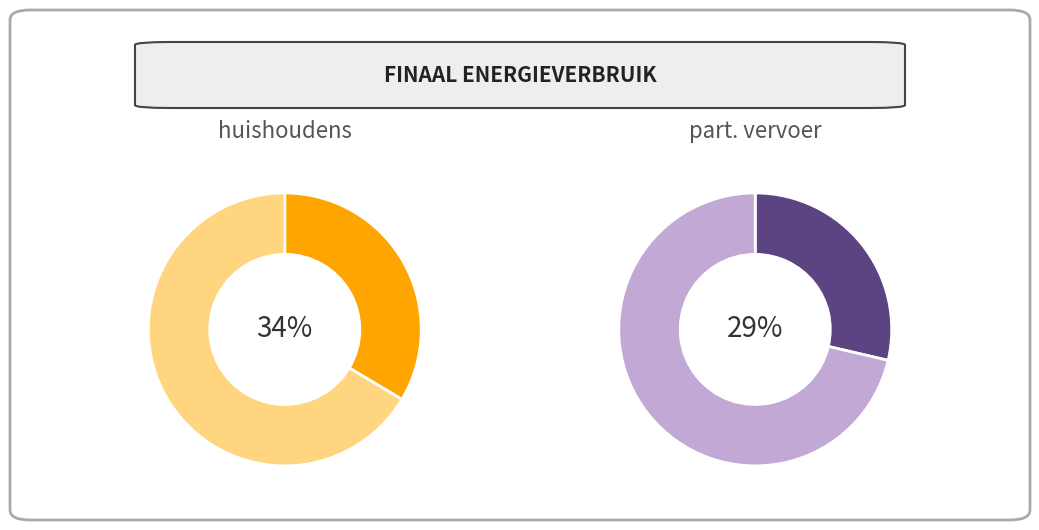

Which category has the biggest portion of the pie?

huishoudens